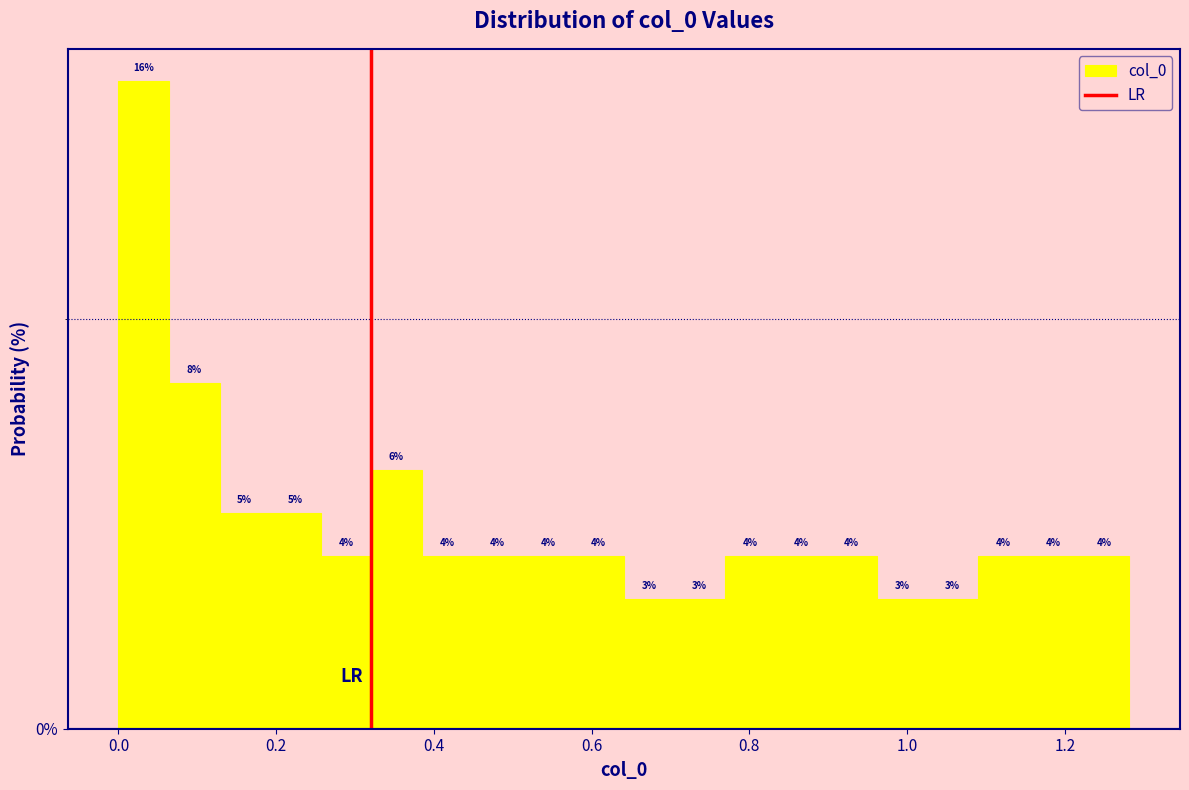

Read against the x-axis, roughly where is the centre of the tallest bar?

0.04